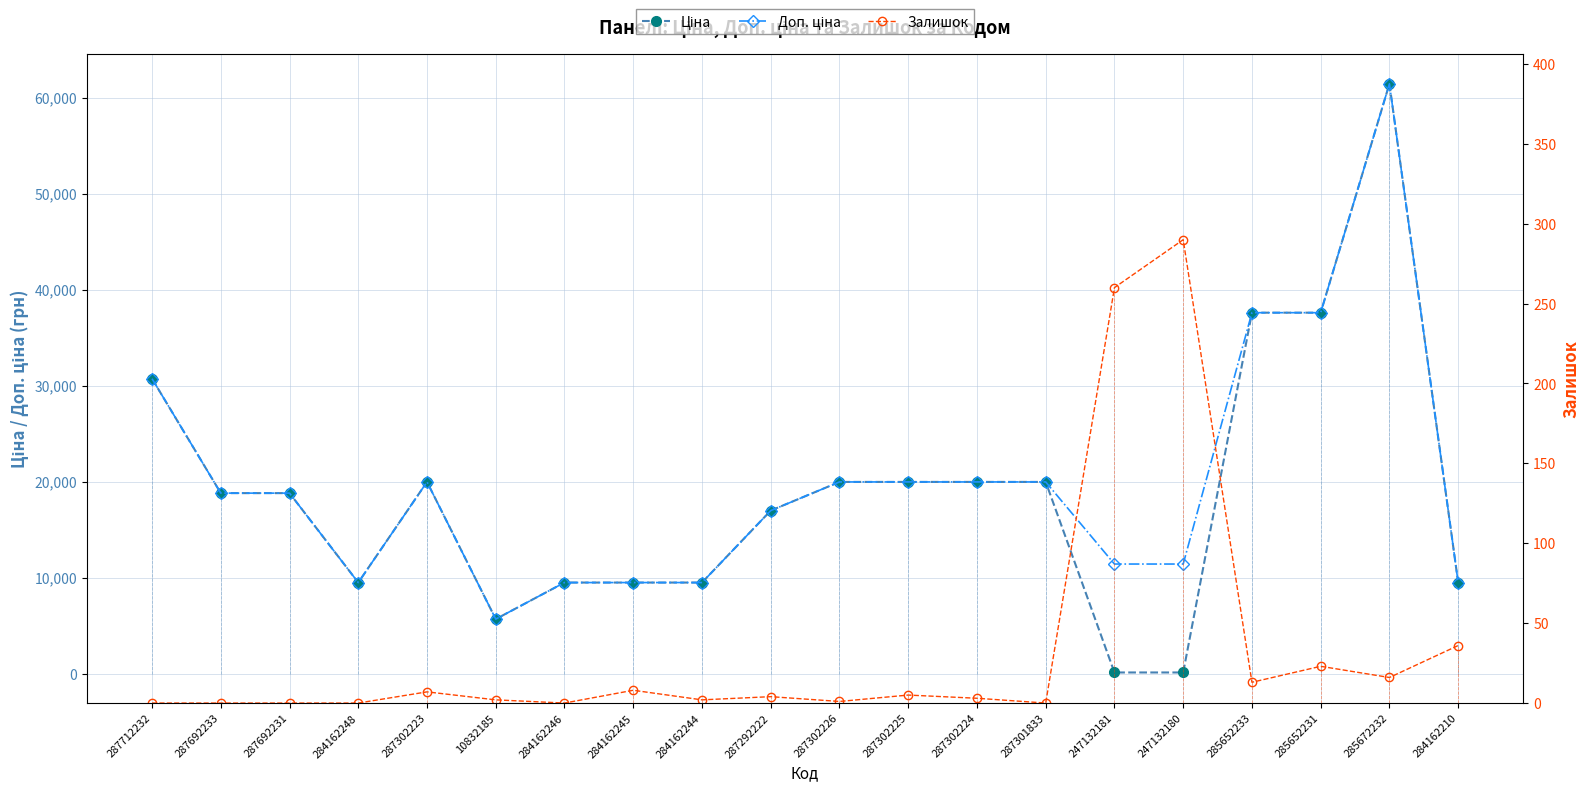

Which series ends up on top after the final intersection of Ціна and Залишок?

Ціна